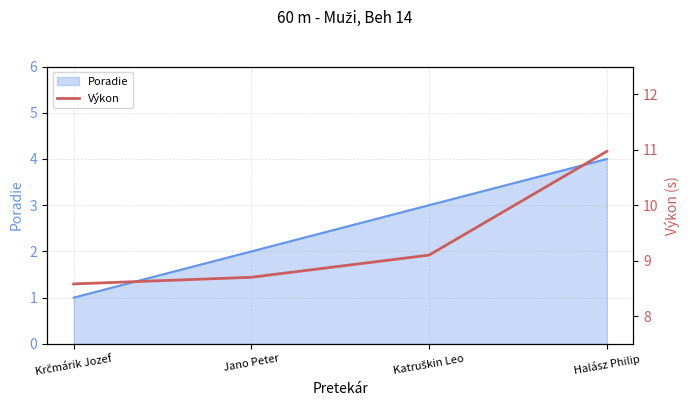

What is the label of the 1st point from the left?

Krčmárik Jozef